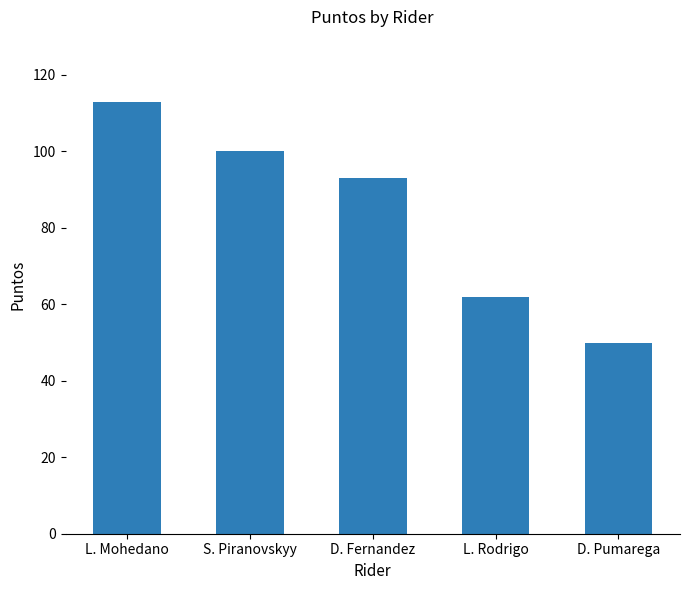

Reading right to left, extract all data points from this chart.

D. Pumarega=50	L. Rodrigo=62	D. Fernandez=93	S. Piranovskyy=100	L. Mohedano=113